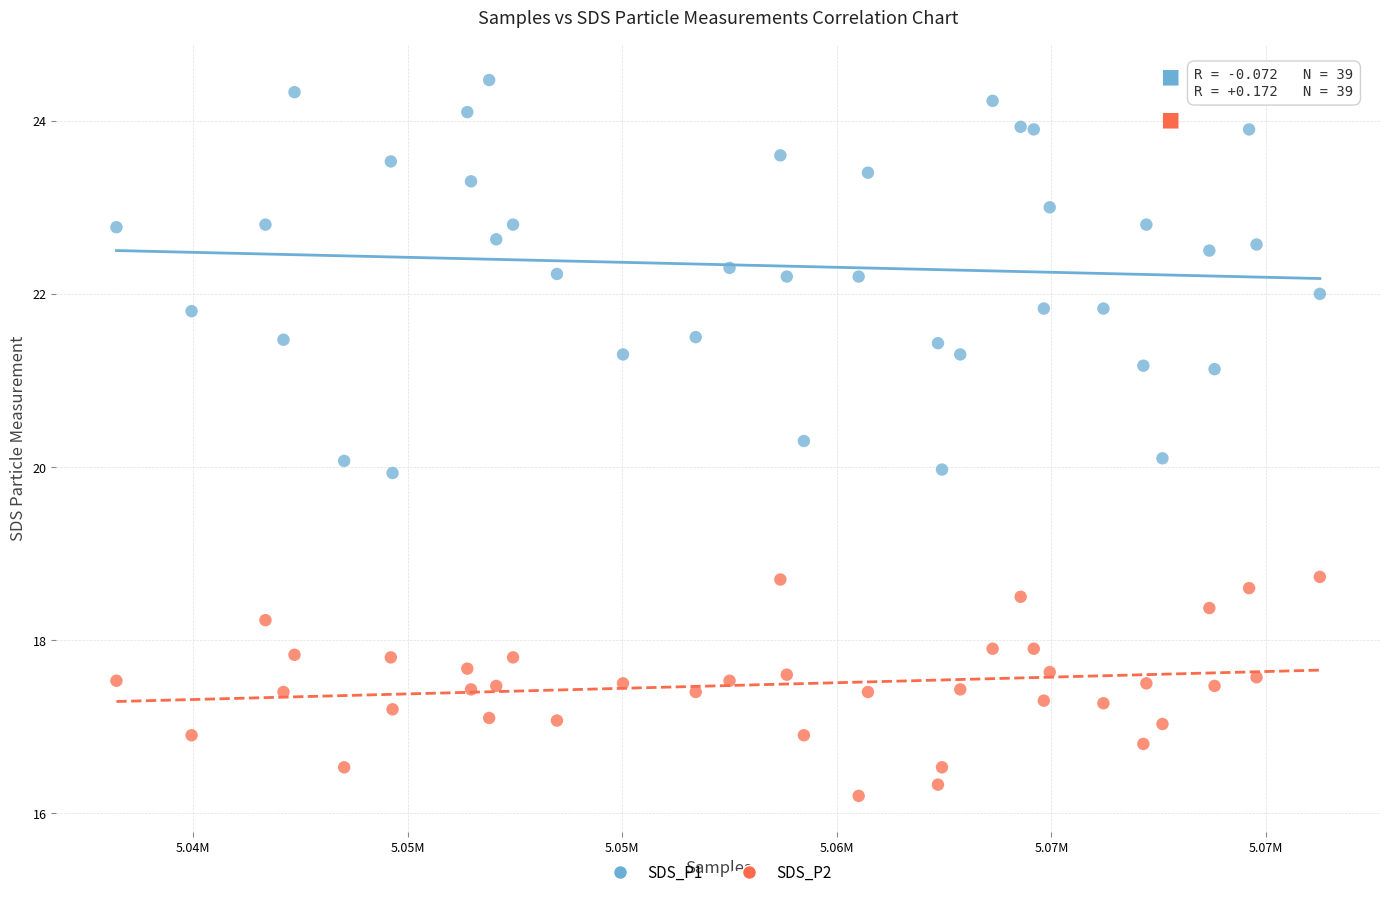

Which series contains the lowest Y value?

SDS_P2